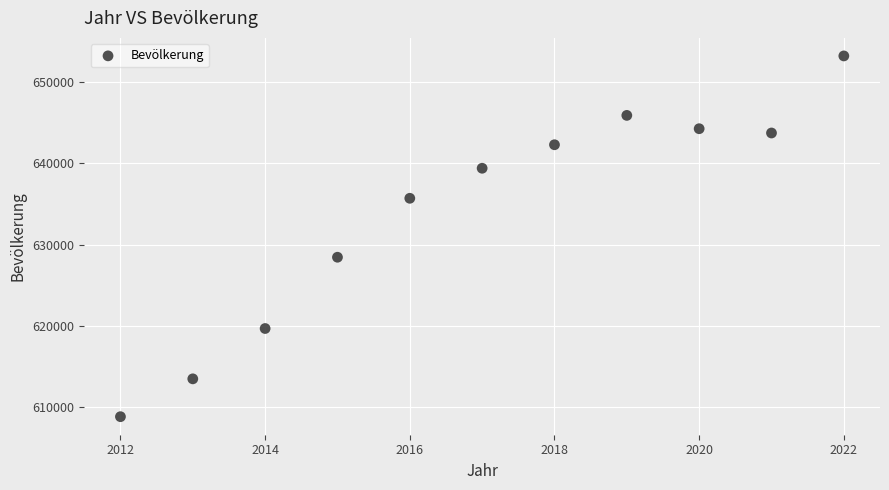

What is the range of Y values (max minus min)?

44472